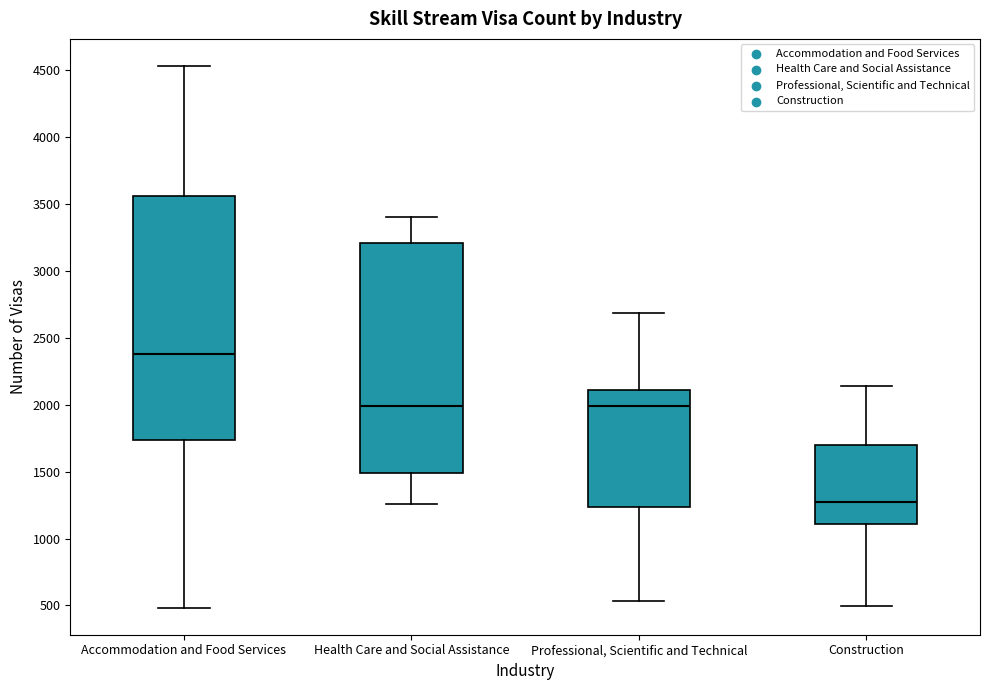

Which box has the highest median line?

Accommodation and Food Services